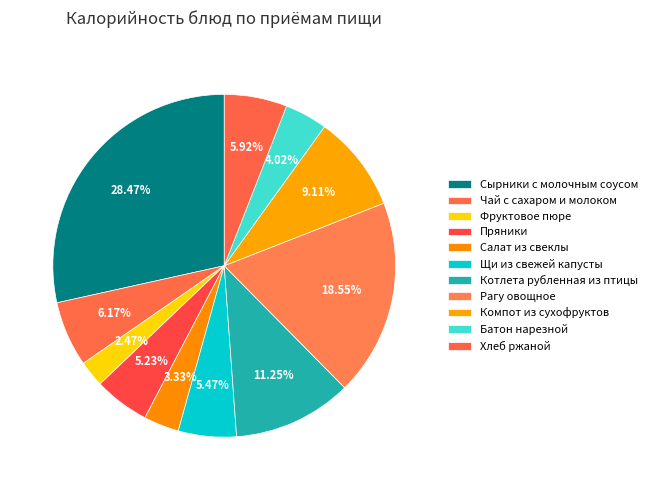

What portion of the pie excludes Чай с сахаром и молоком?

93.8%